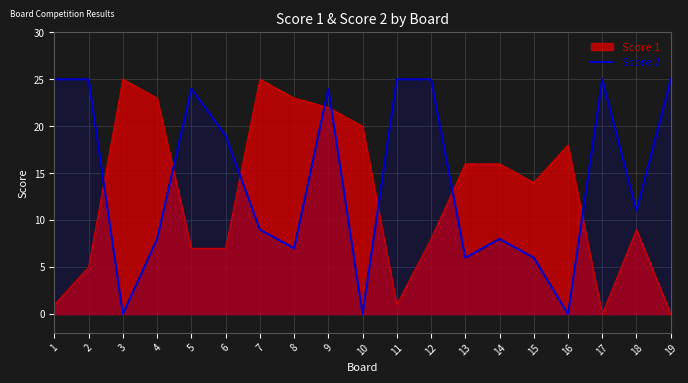

What is the difference between the highest and lowest values at 3?

25